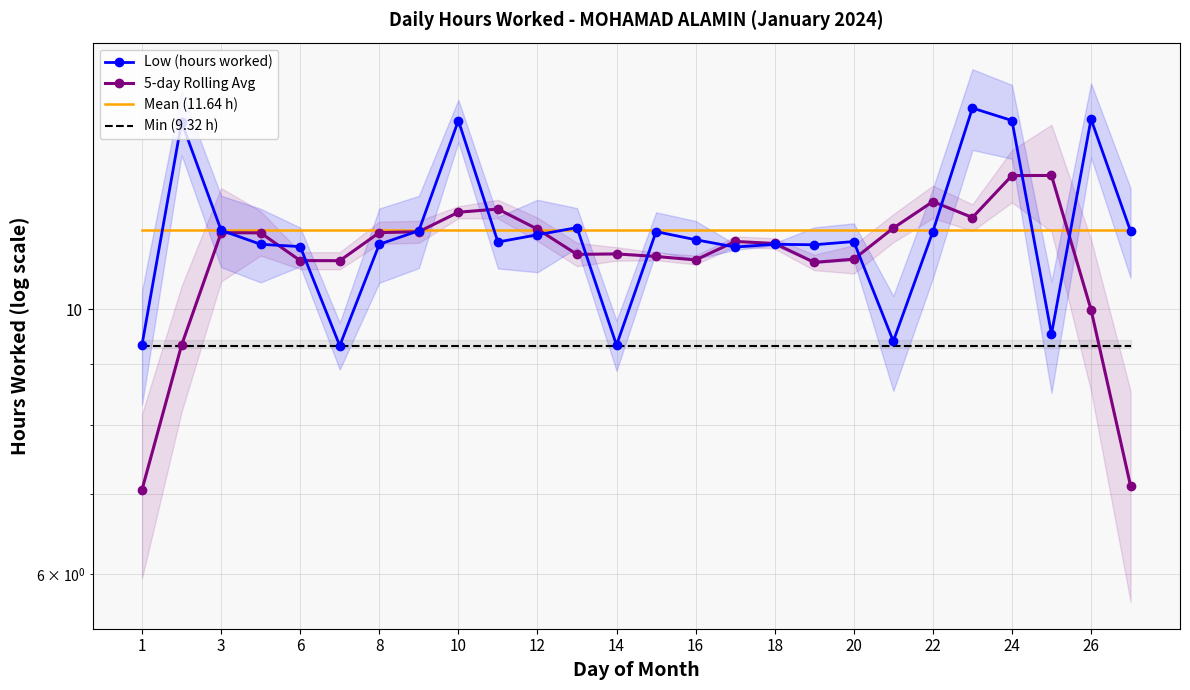

Which series changed the most between 12 and 24?

Low (hours worked)